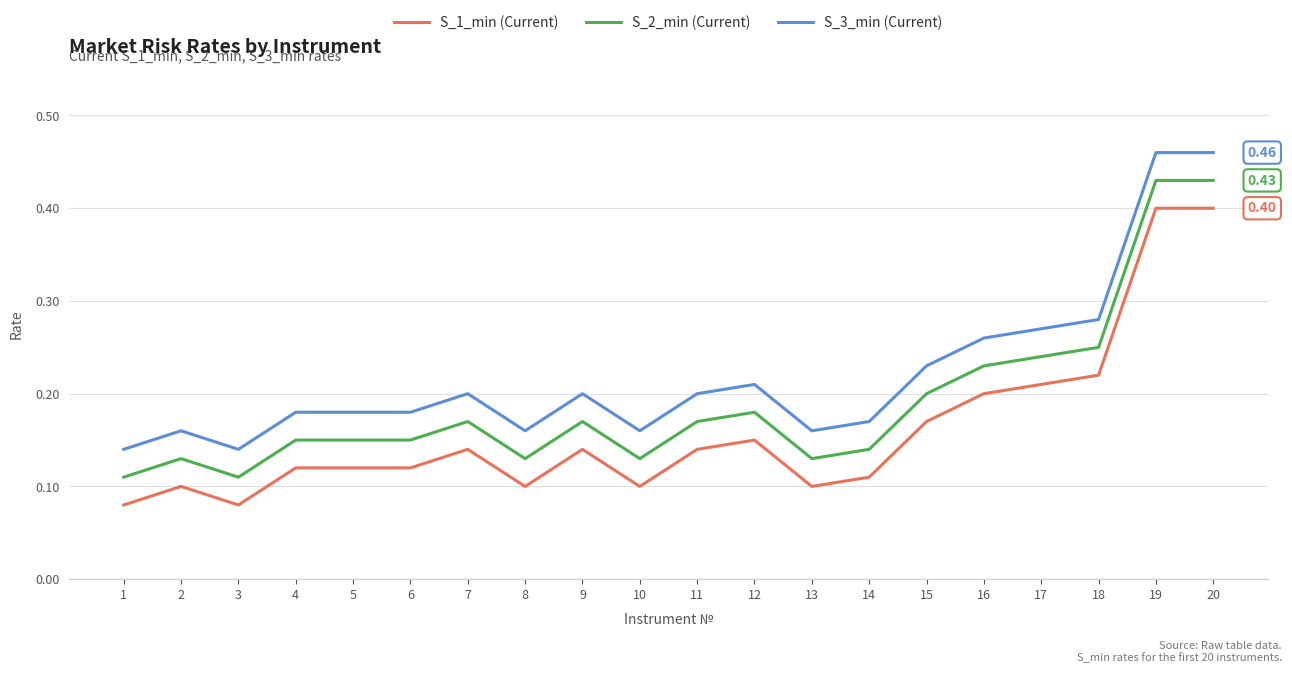

What is the sum of all S_2_min (Current) values?

3.8